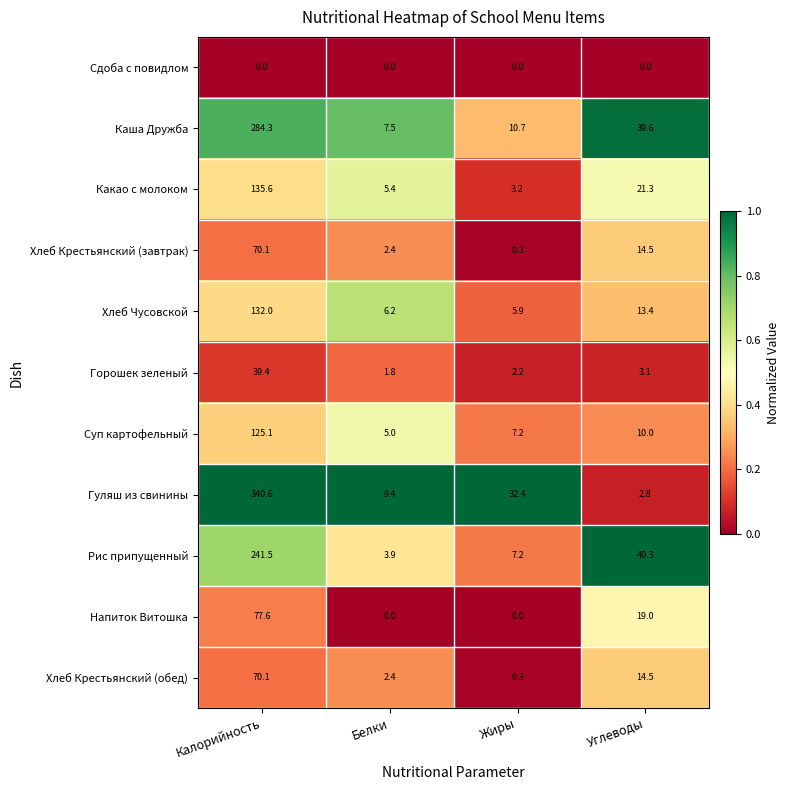

Read the Хлеб Крестьянский (обед) value at Жиры.

0.3